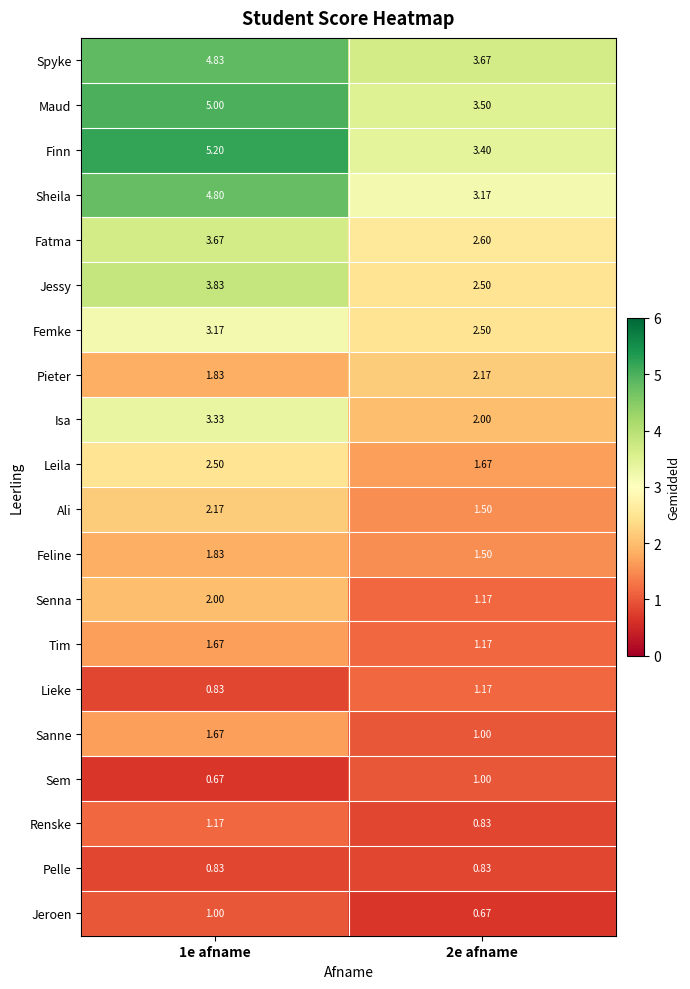

Which series has the largest total across all categories?

Finn